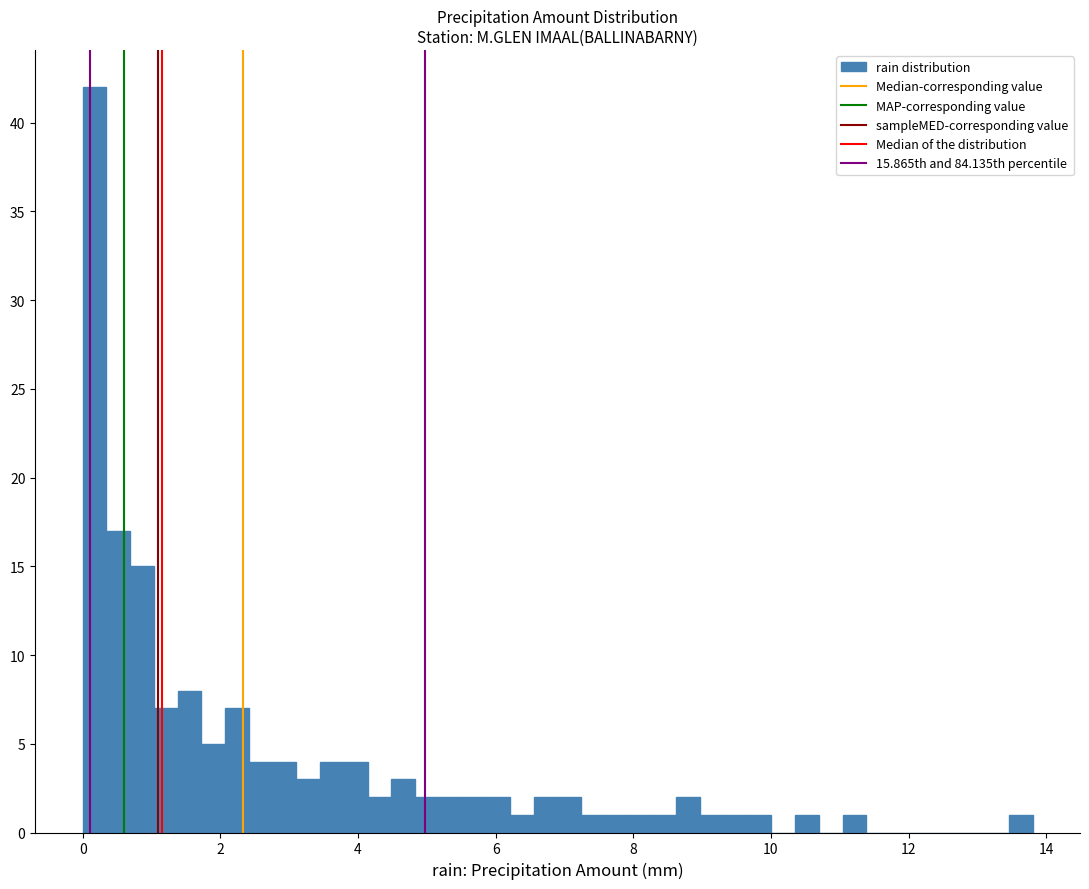

Around what value on the x-axis is the tallest bar? Give the approximate position of its centre, as read against the axis.

0.2